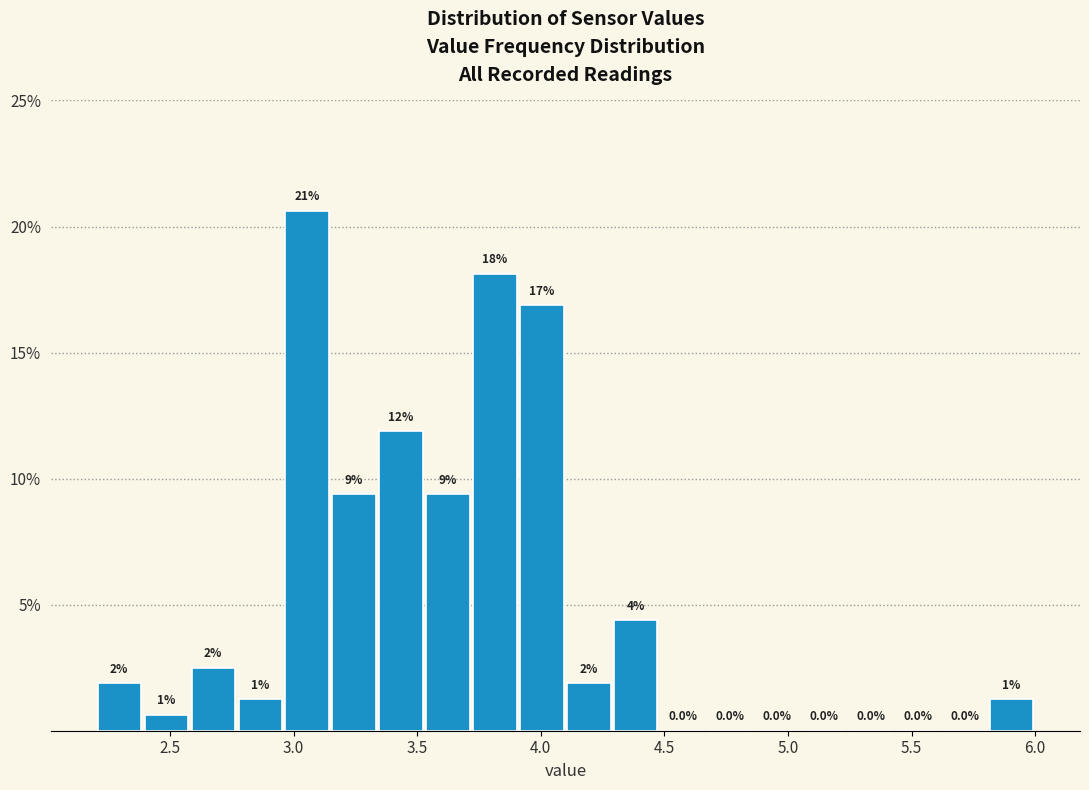

Around what value on the x-axis is the tallest bar? Give the approximate position of its centre, as read against the axis.

3.05